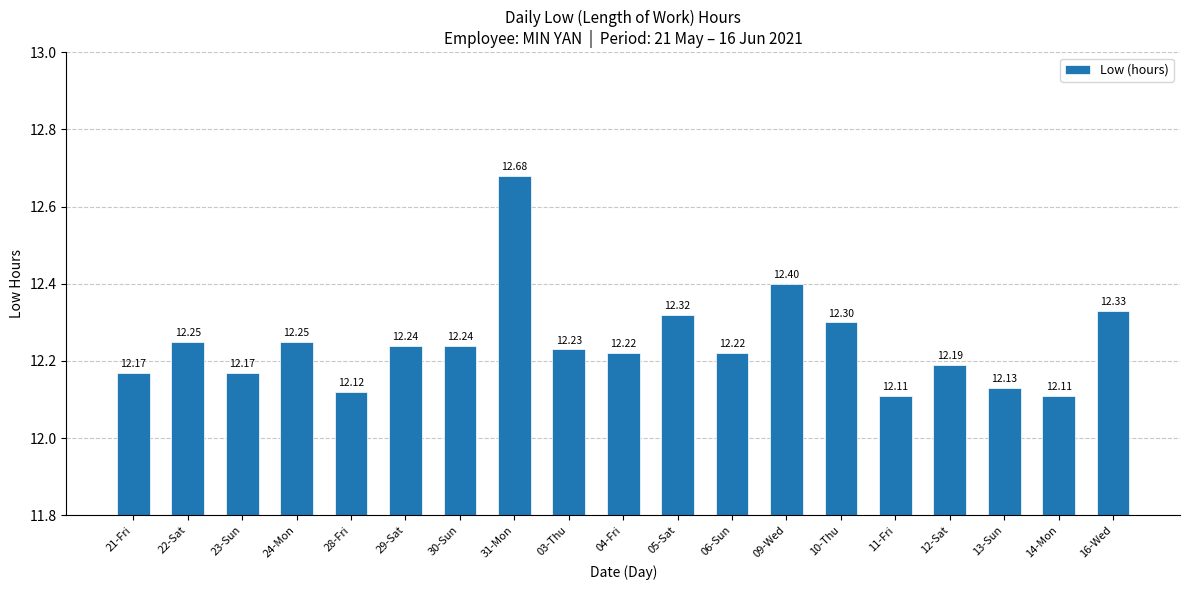

What is the difference between the values at 10-Thu and 13-Sun?

0.2